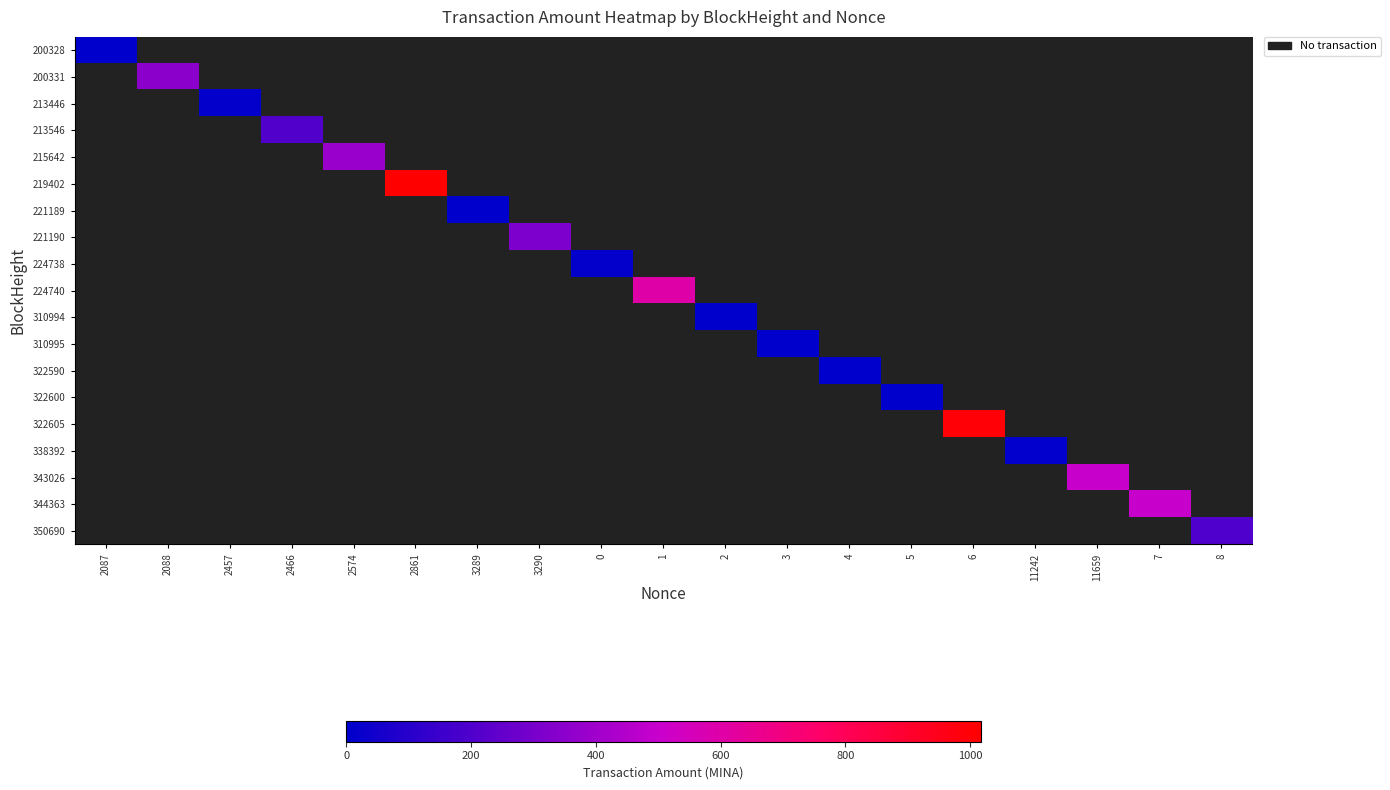

Which has a higher value, 11242 or 4?

4